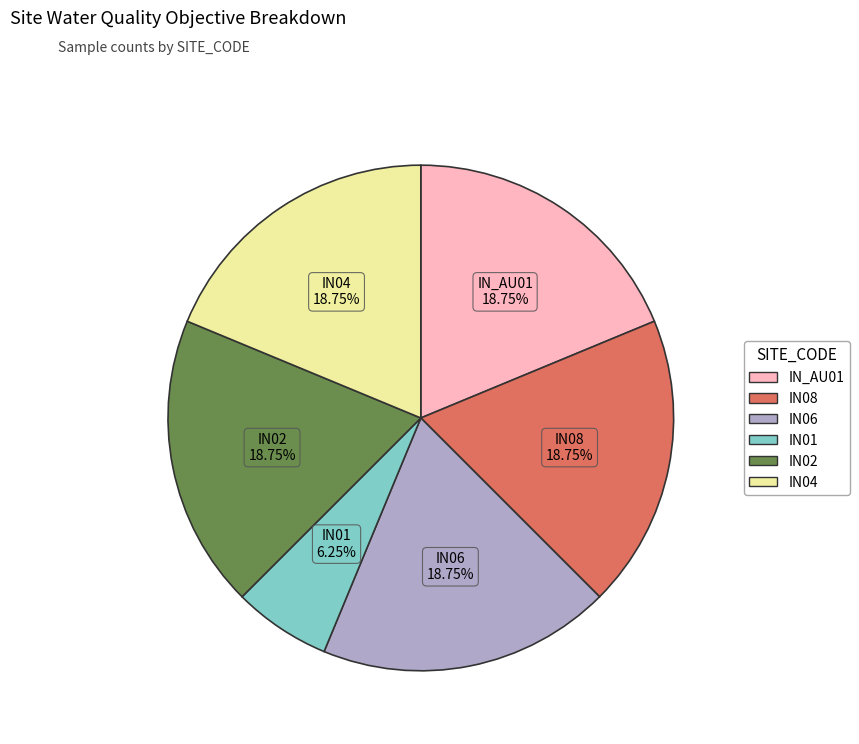

What is the ratio of the value at IN01 to the value at IN06?

0.3